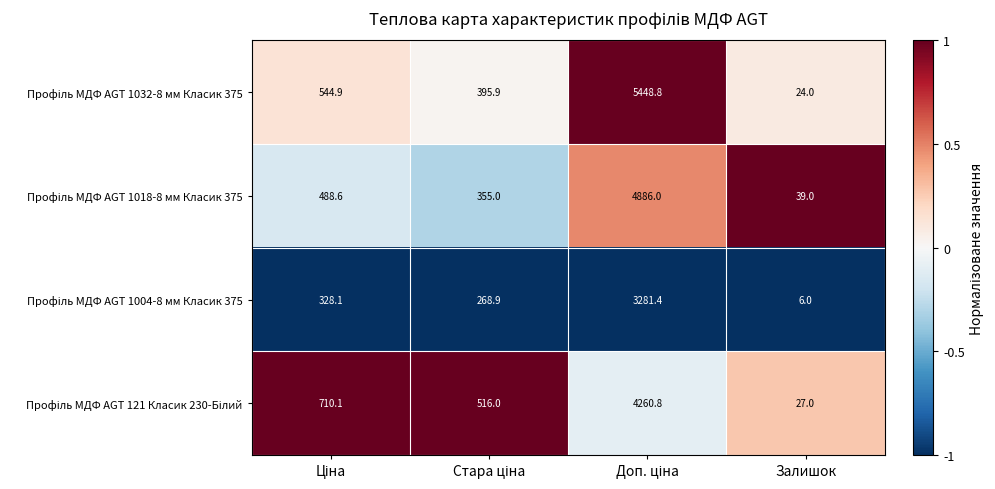

What is the total value across all series at Залишок?

96.0